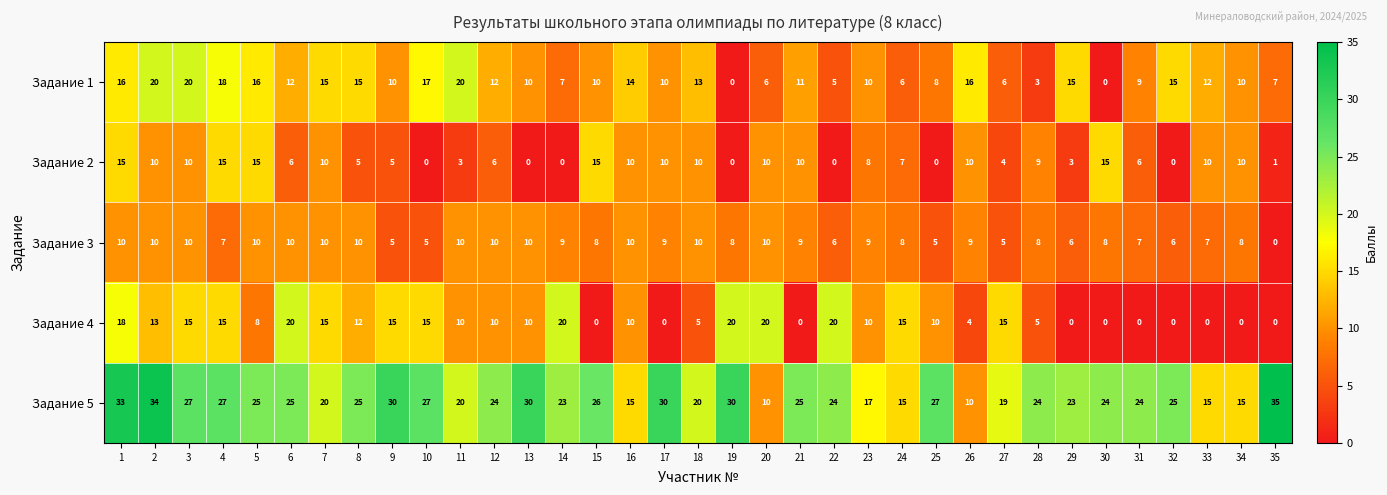

At how many categories does at least one series exceed 22?

24